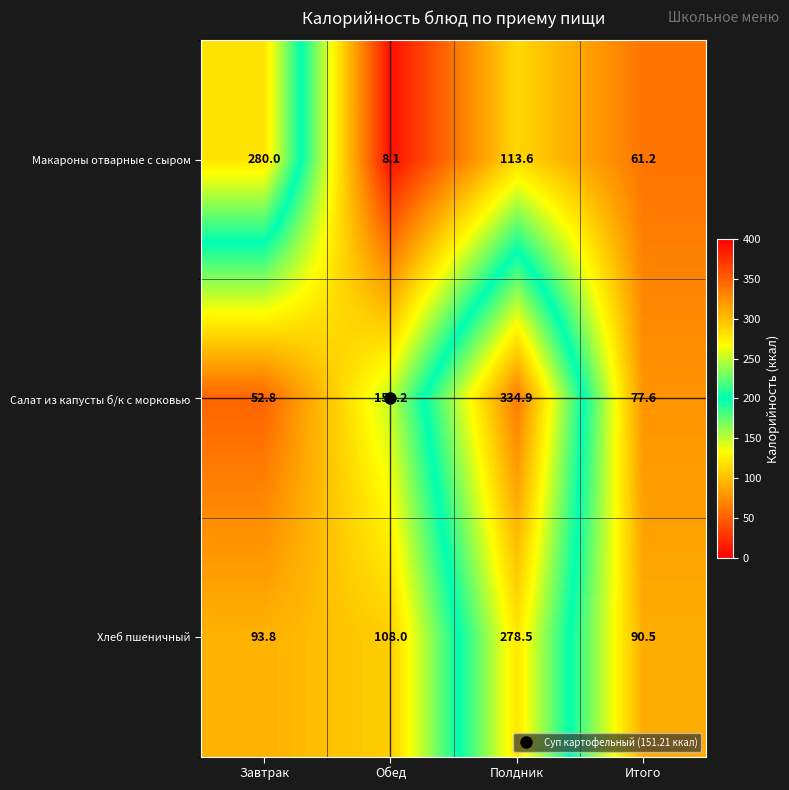

The Хлеб пшеничный series shows 136.1 at Полдник. True or false?

False